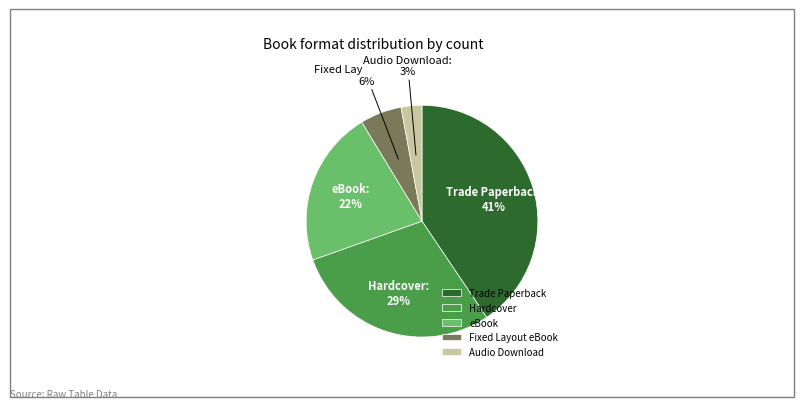

Is it true that Audio Download is 3% of the pie?

True